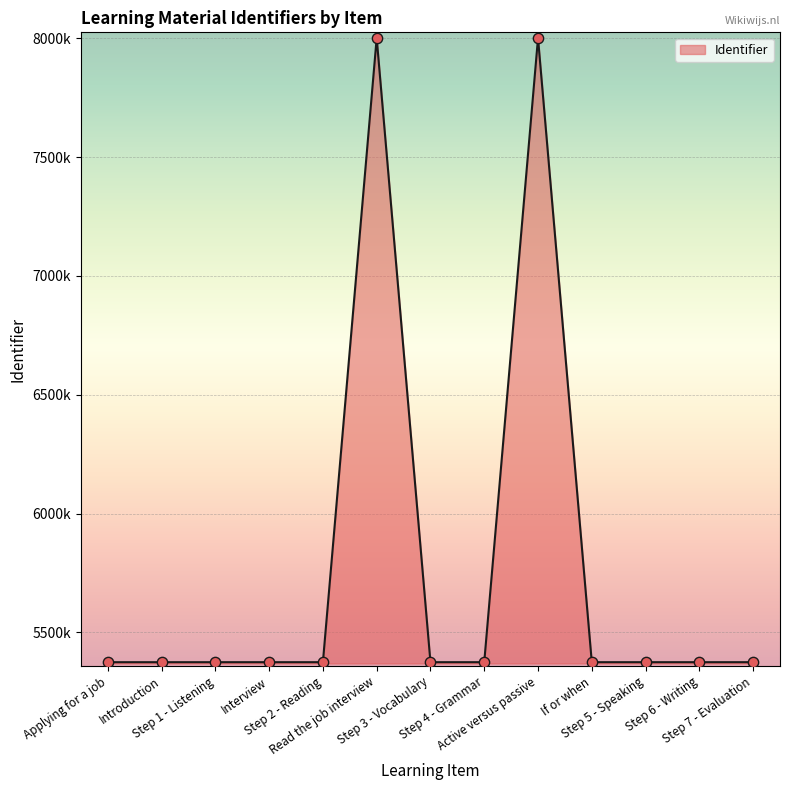

Which has a higher value, Introduction or Step 2 - Reading?

Step 2 - Reading